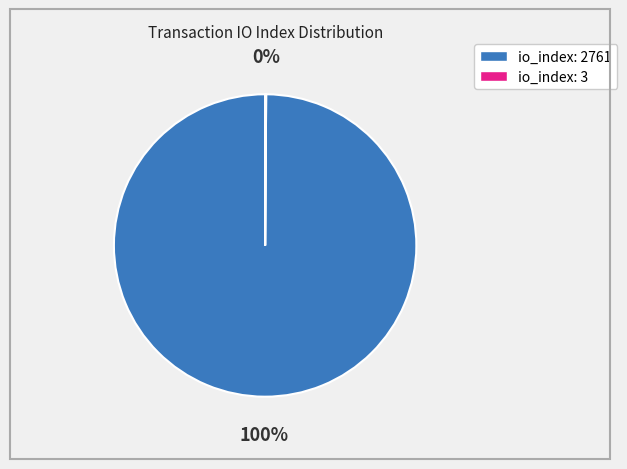

True or false: io_index: 2761 accounts for 85% of the total.

False